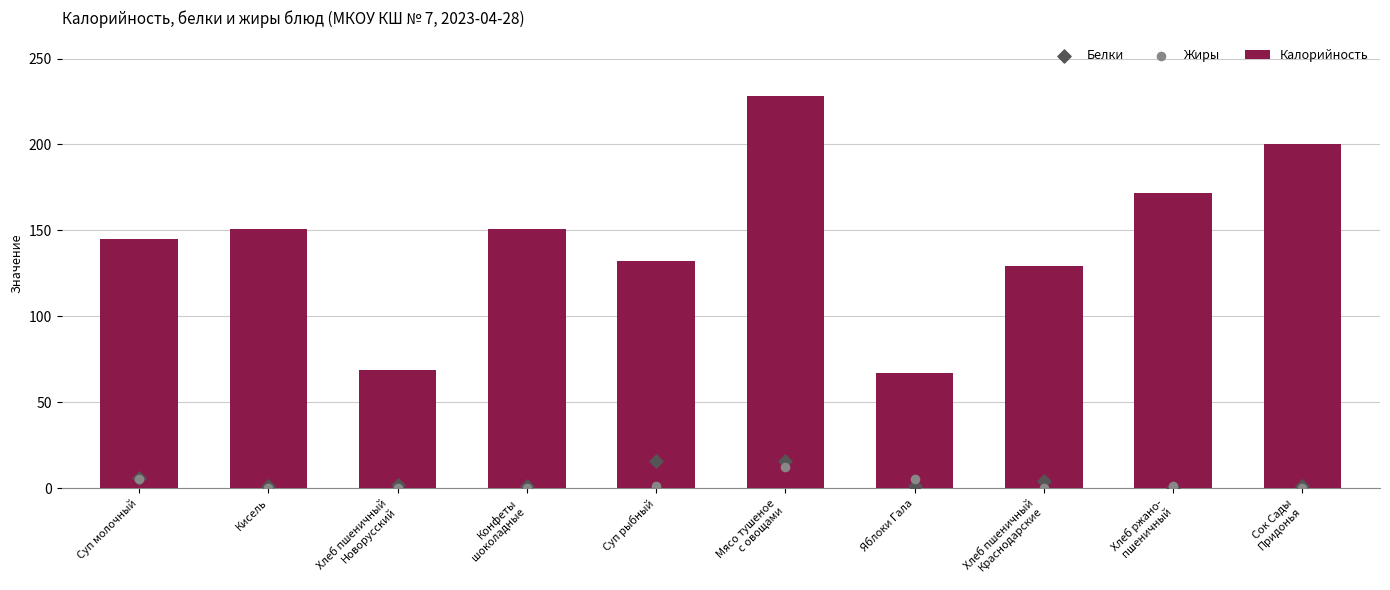

Which series reaches the minimum Y coordinate?

Белки